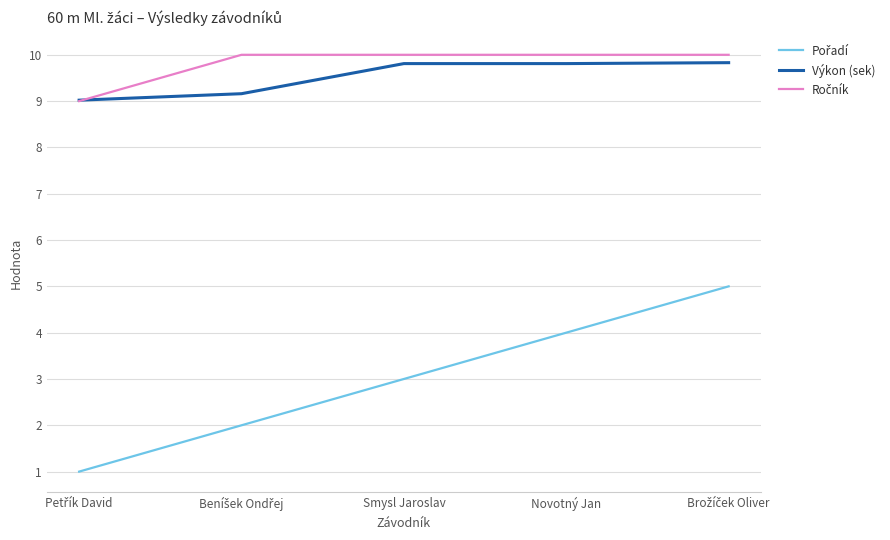

What is the minimum value shown in the chart?

1.0